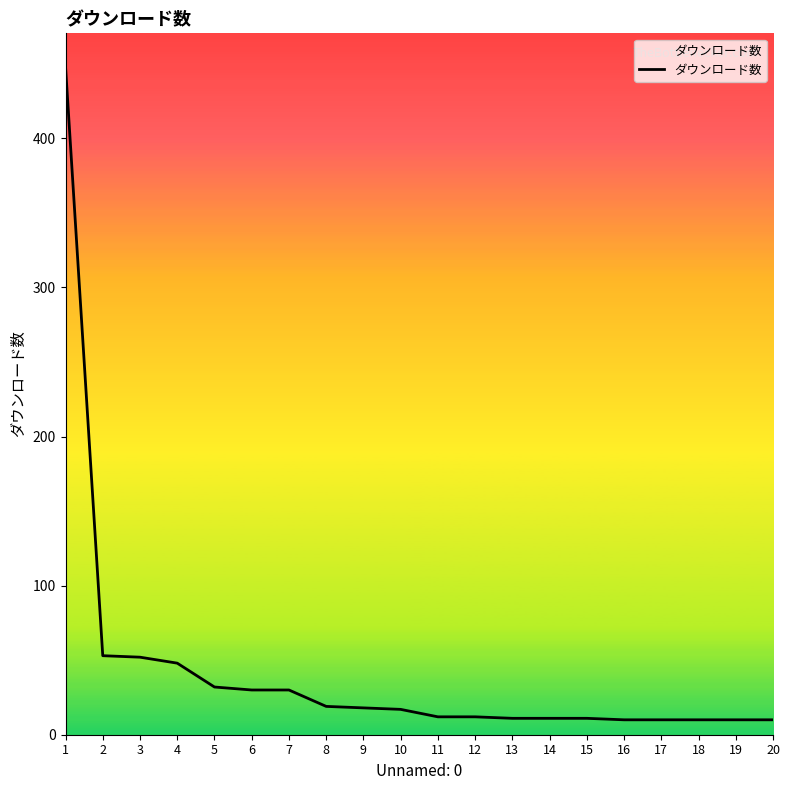

Between 6 and 16, which is larger?

6